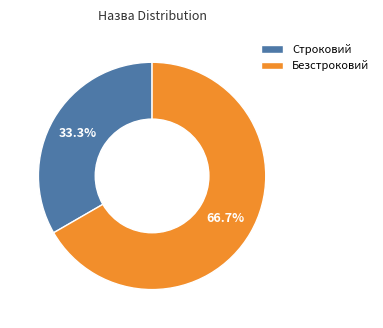

Which slice is the largest?

Безстроковий